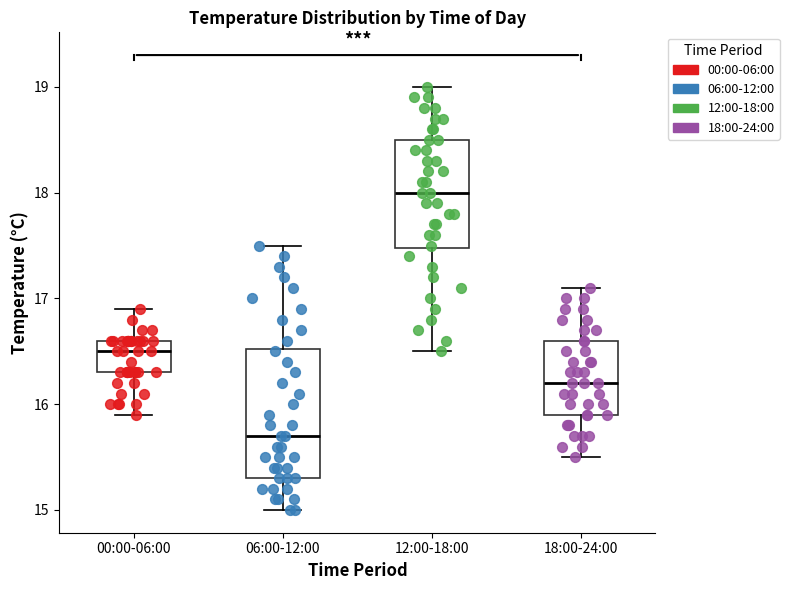

Where is the upper edge of the box for 00:00-06:00 on the y-axis? The values are not printed on the chart, so give them approximately, as read against the axis.

16.6